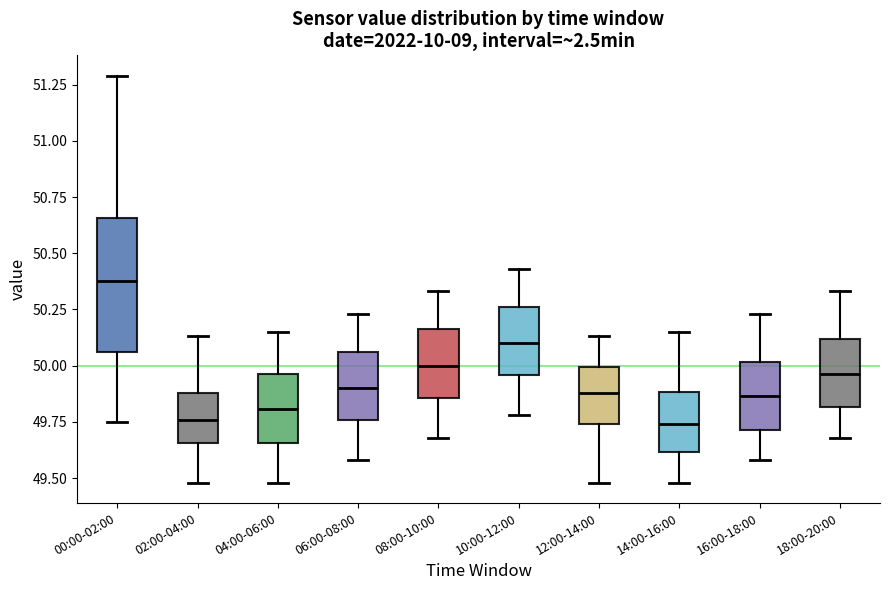

Where is the lower edge of the box for 04:00-06:00 on the y-axis? The values are not printed on the chart, so give them approximately, as read against the axis.

49.65